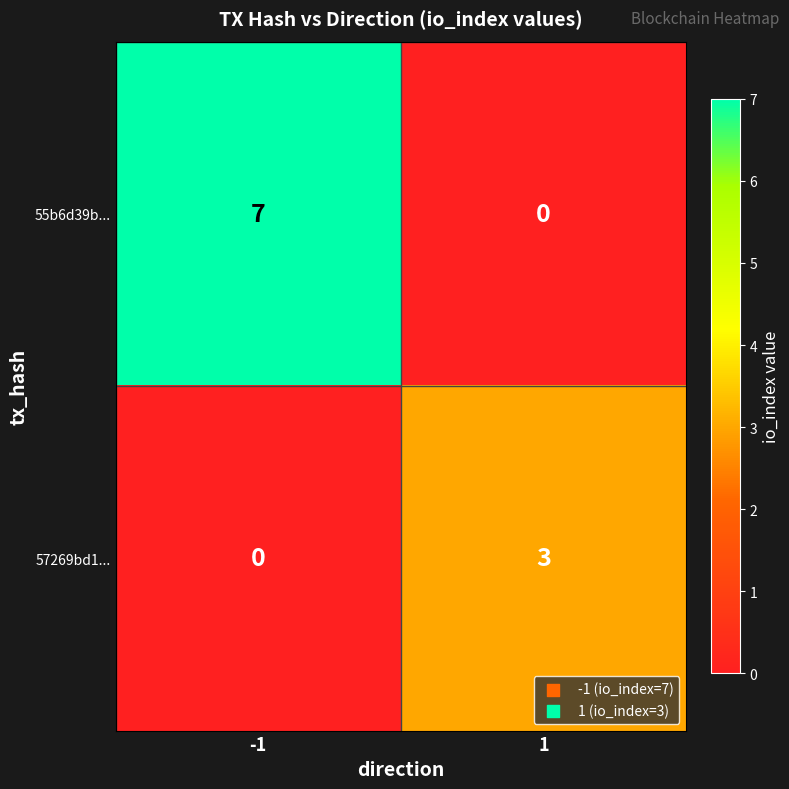

How many data points in 57269bd1... are less than 3?

1